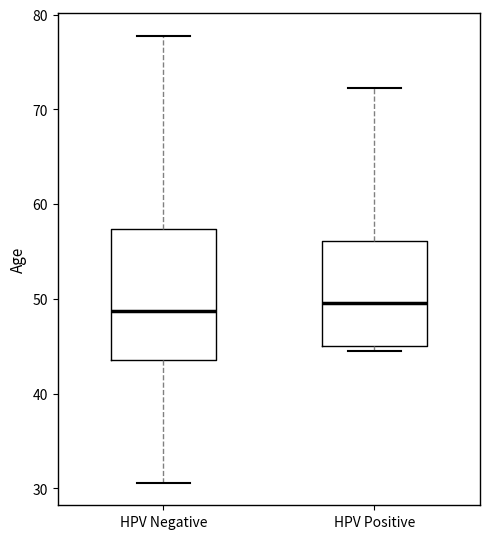

Which box is the tallest, from its lower edge to its upper edge?

HPV Negative